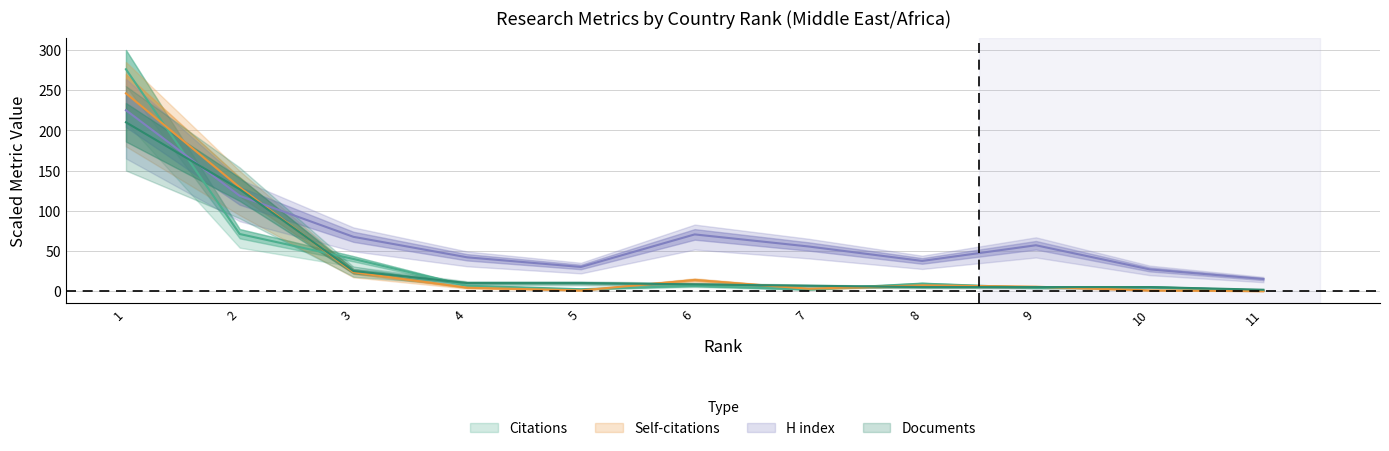

What are all the series names shown in the legend?

Citations, Self-citations, H index, Documents